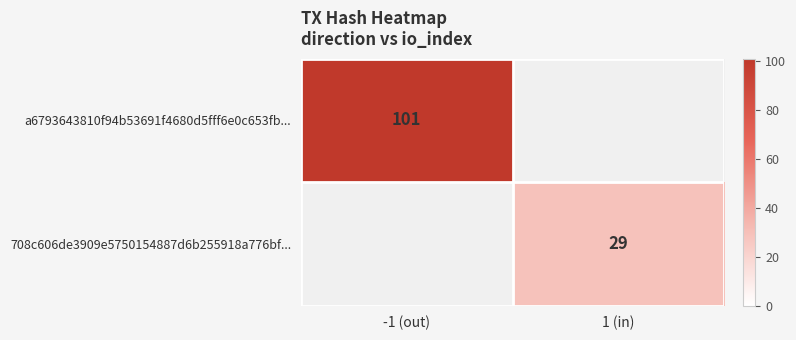

The value of a6793643810f94b53691f4680d5fff6e0c653fb... at -1 (out) is 66. True or false?

False